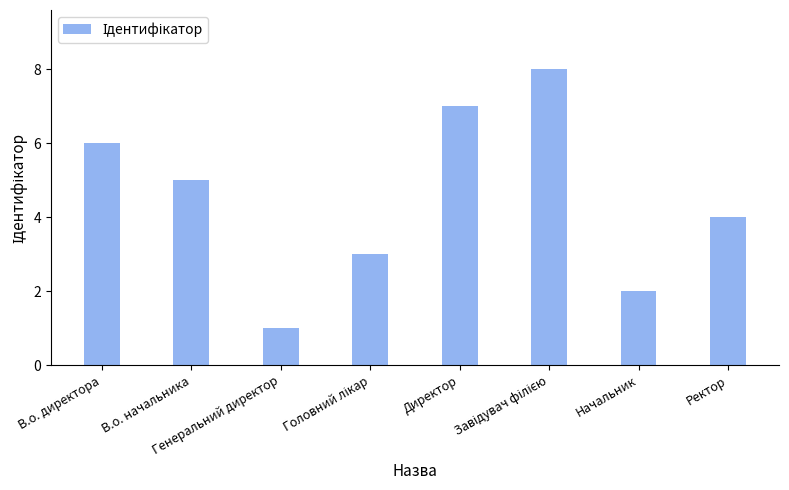

Reading right to left, list all the values displayed in this chart.

4	2	8	7	3	1	5	6